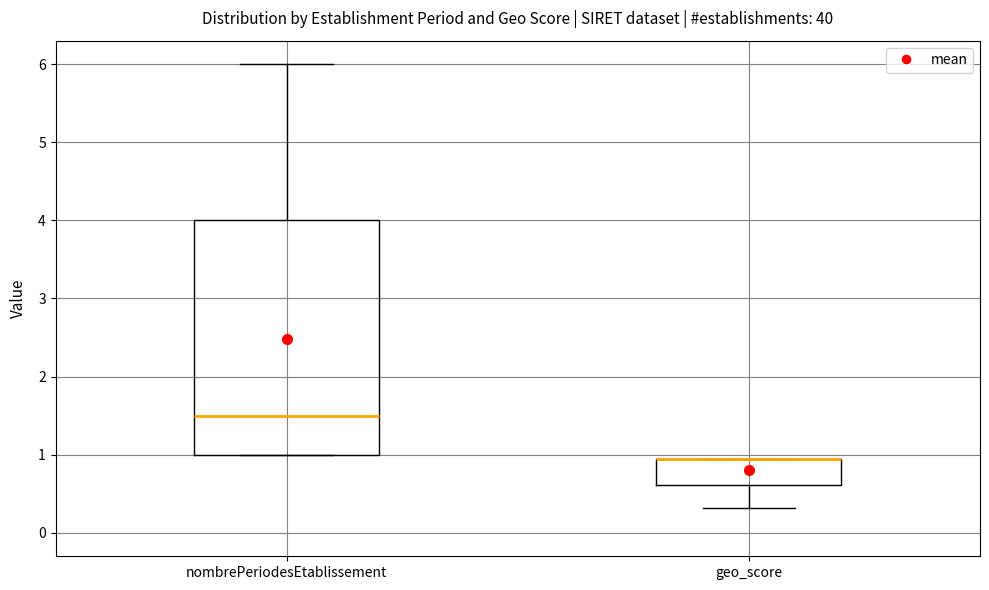

Where is the upper edge of the box for nombrePeriodesEtablissement on the y-axis? The values are not printed on the chart, so give them approximately, as read against the axis.

4.0